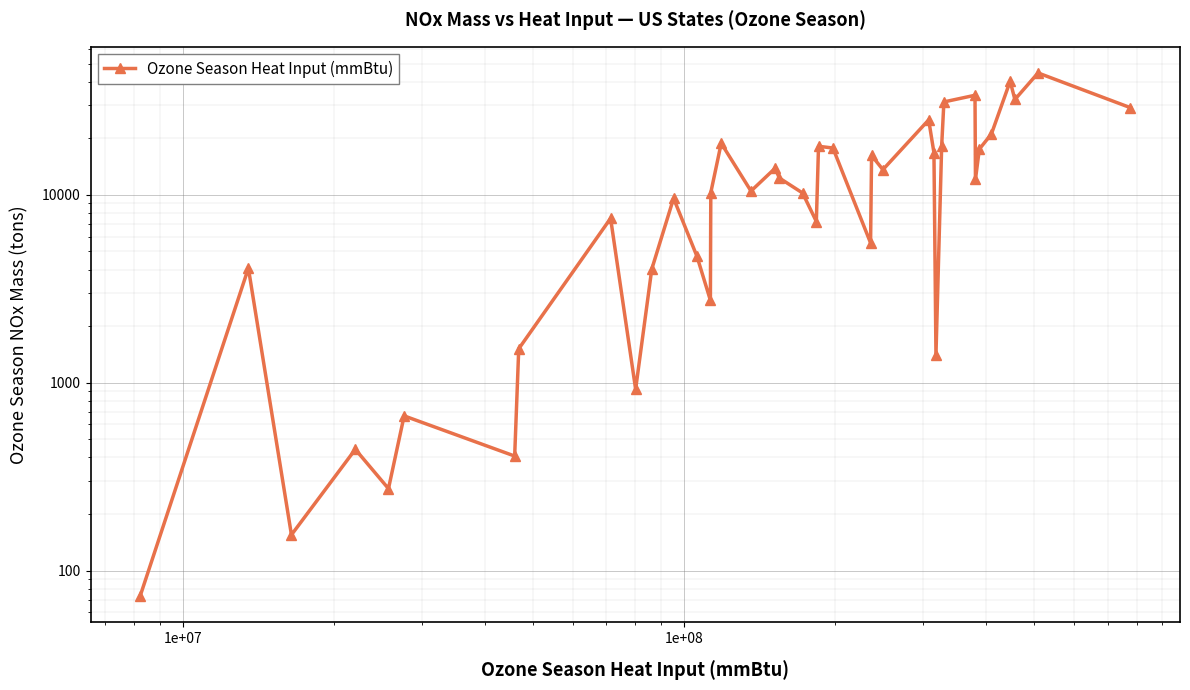

What is the difference between the maximum and minimum values?

44478.0